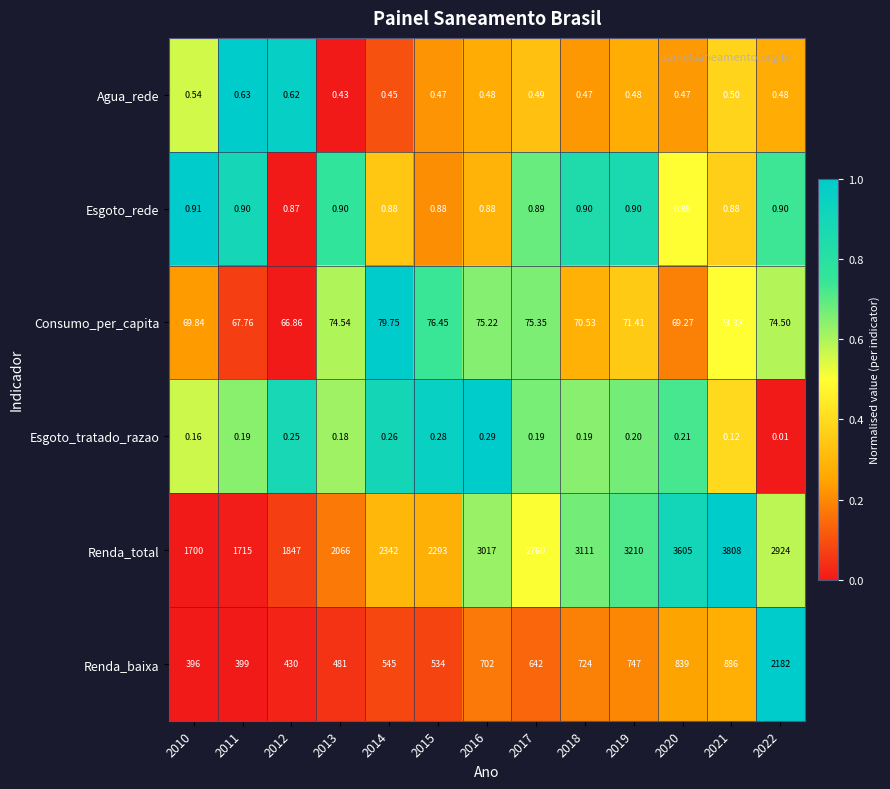

Which series changed the most between 2012 and 2017?

Renda_total